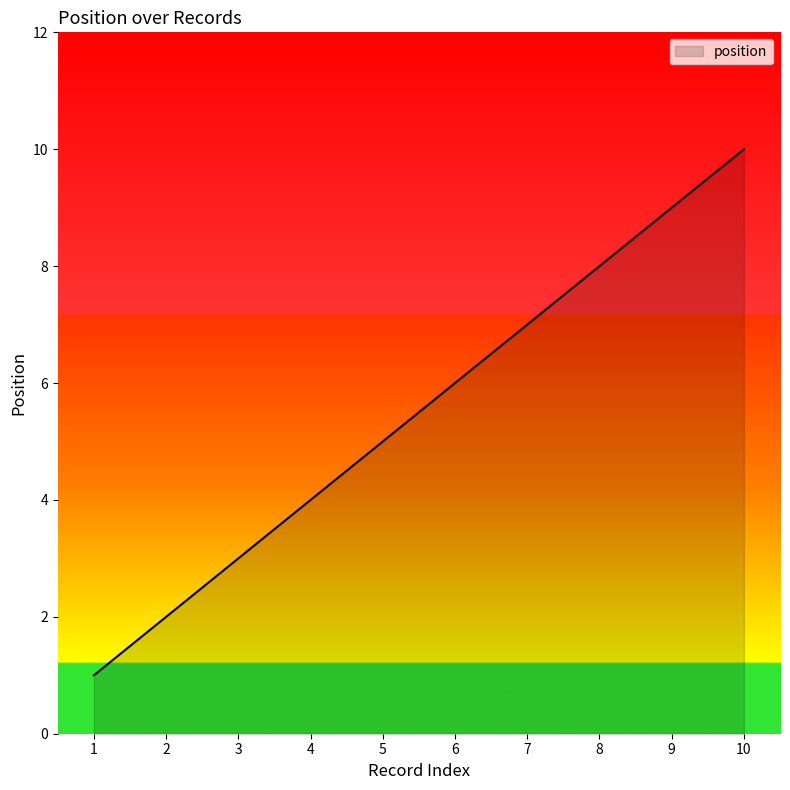

Is it true that the value at 6 is 4?

False